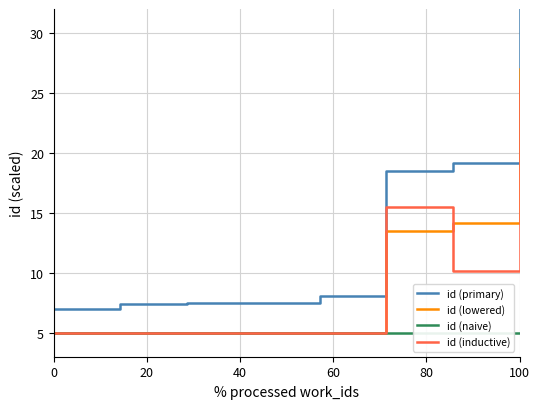

What is the average value of the id (inductive) series?

9.6